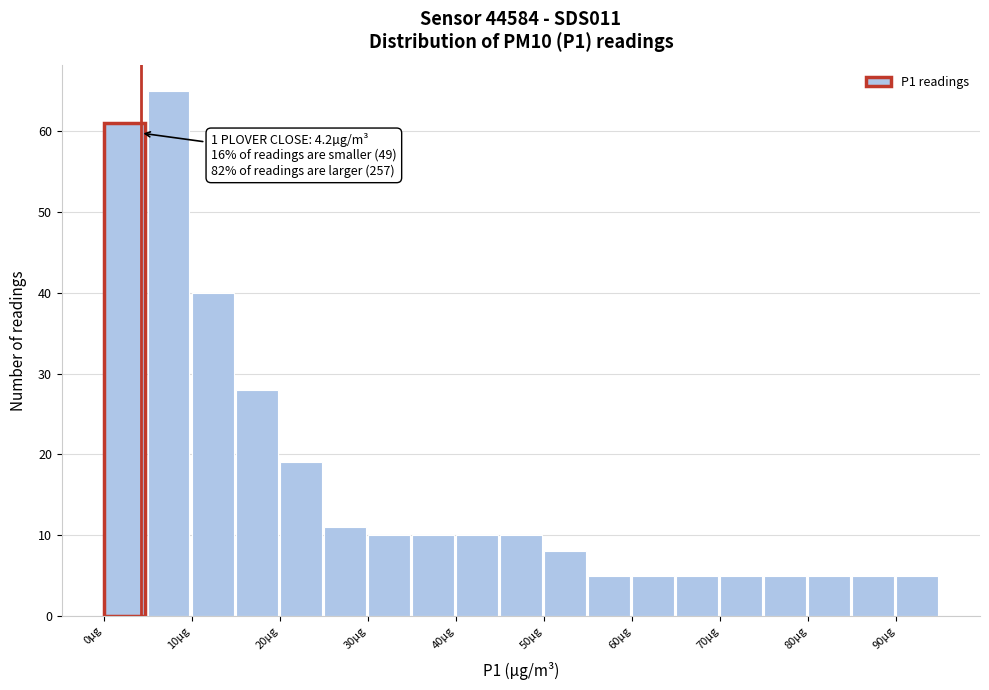

Over which range of the x-axis is the bar tallest?

5 to 10